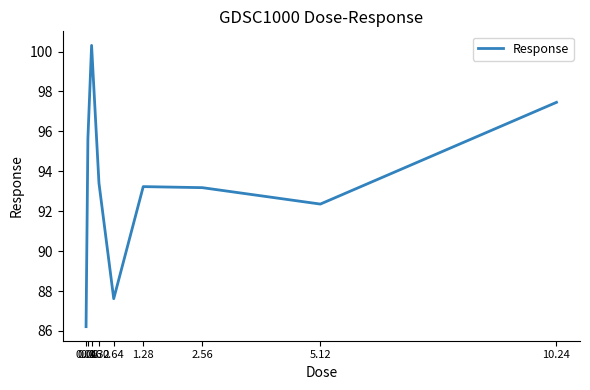

How many lines are shown in the chart?

1